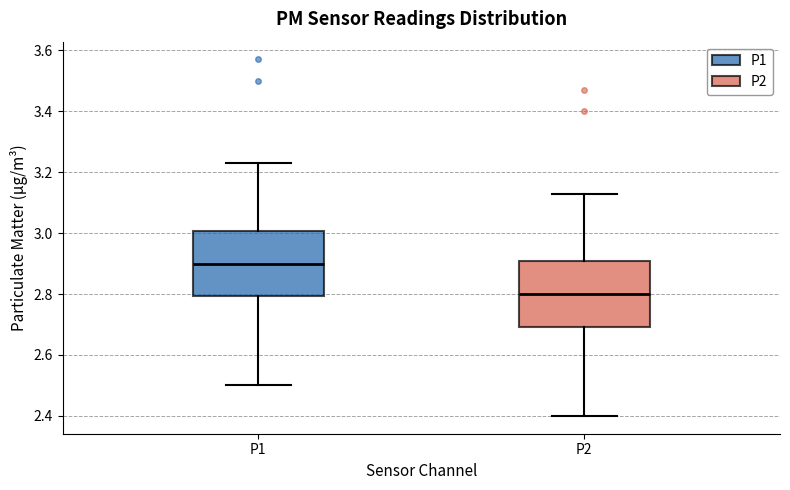

Reading left to right, read every box against the y-axis: the position of its median line, the range the box covers, and the ends of its whiskers. The values are not printed on the chart, so give them approximately, as read against the axis.

P1: median 2.90, box 2.80 to 3.00, whiskers 2.50 to 3.24
P2: median 2.80, box 2.70 to 2.90, whiskers 2.40 to 3.14